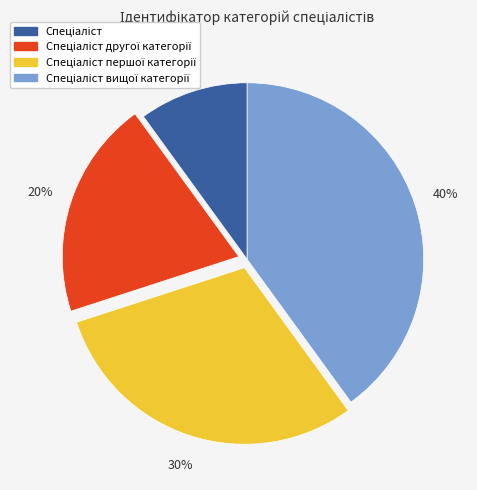

To the nearest percent, what is the difference between the largest and smallest slice percentages?

30%